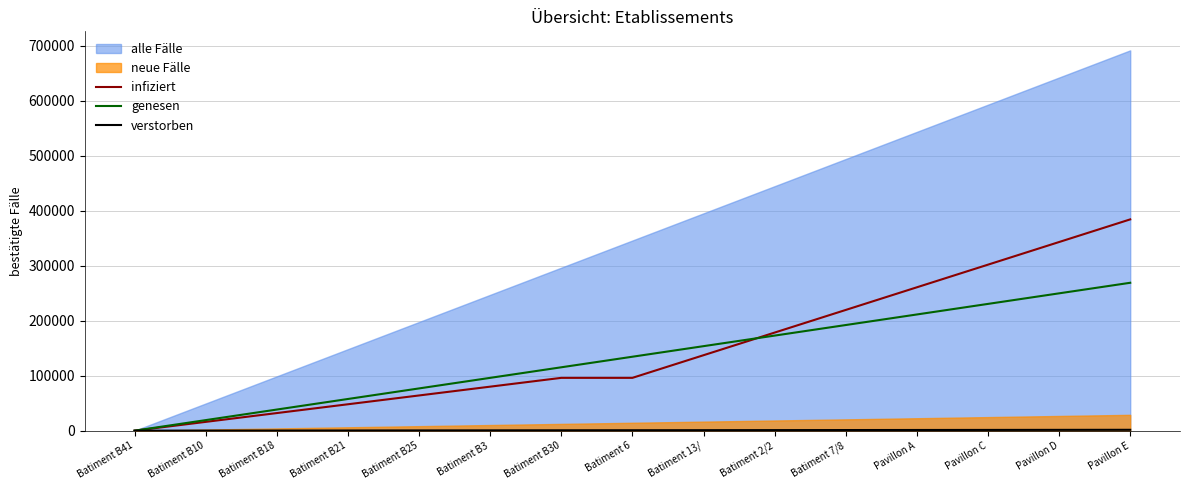

How many positive values does the infiziert series have?

14